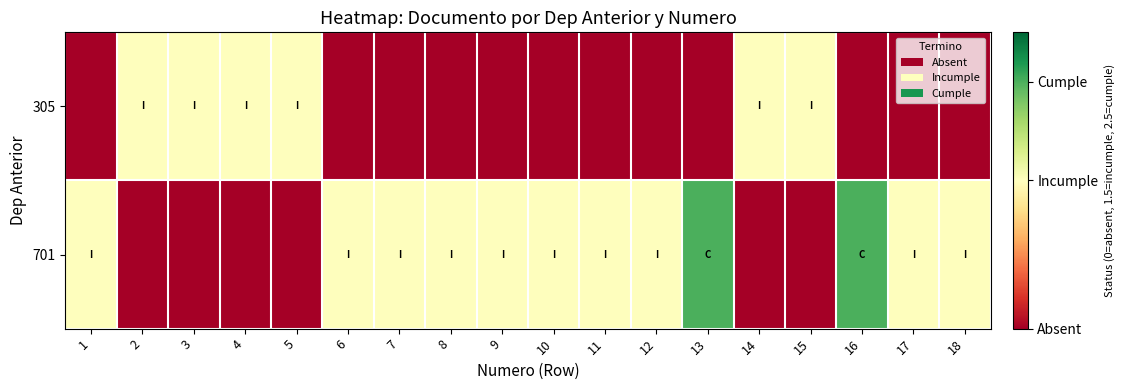

Reading right to left, transcribe all the data shown in this chart.

305: 18=0.0	17=0.0	16=0.0	15=1.5	14=1.5	13=0.0	12=0.0	11=0.0	10=0.0	9=0.0	8=0.0	7=0.0	6=0.0	5=1.5	4=1.5	3=1.5	2=1.5	1=0.0
701: 18=1.5	17=1.5	16=2.5	15=0.0	14=0.0	13=2.5	12=1.5	11=1.5	10=1.5	9=1.5	8=1.5	7=1.5	6=1.5	5=0.0	4=0.0	3=0.0	2=0.0	1=1.5